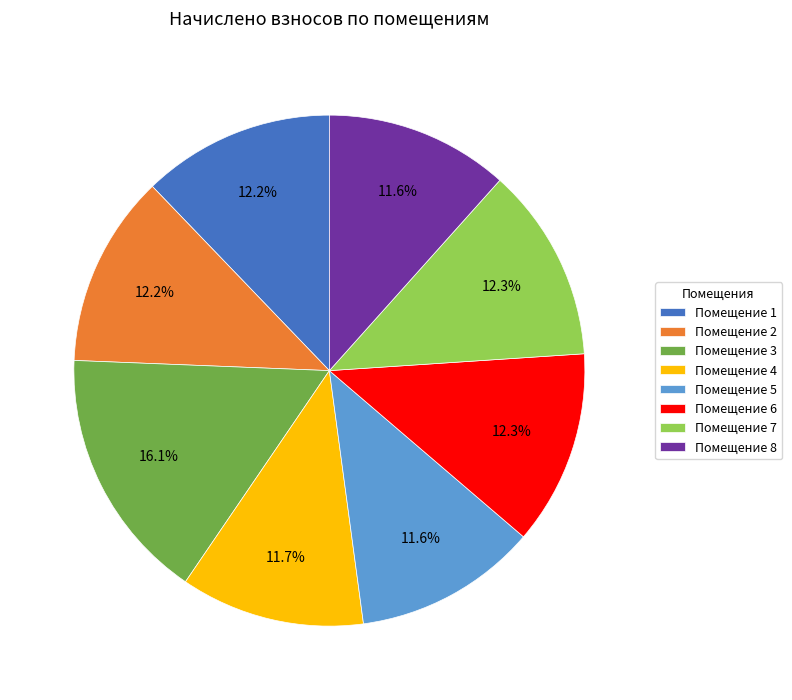

How many slices are in this pie chart?

8